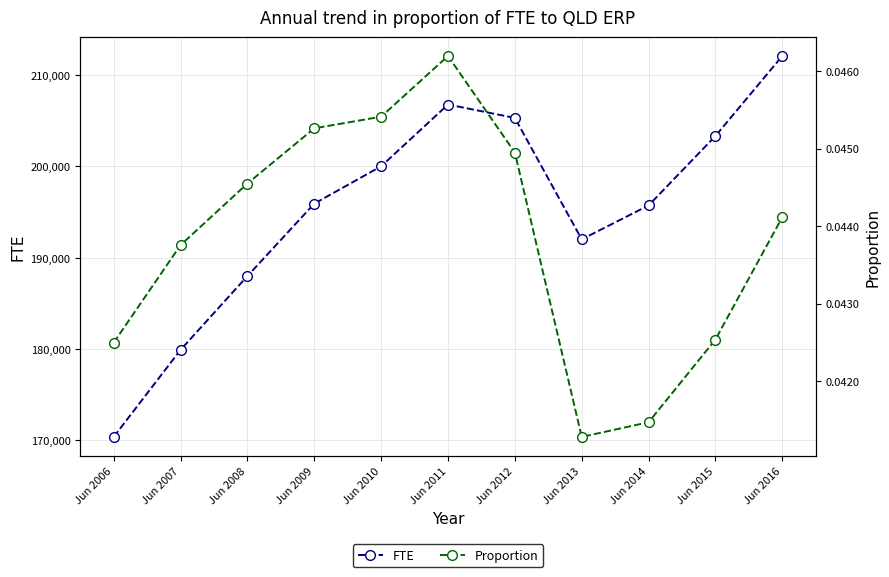

Count the Proportion values in the range 0 to 1.

11